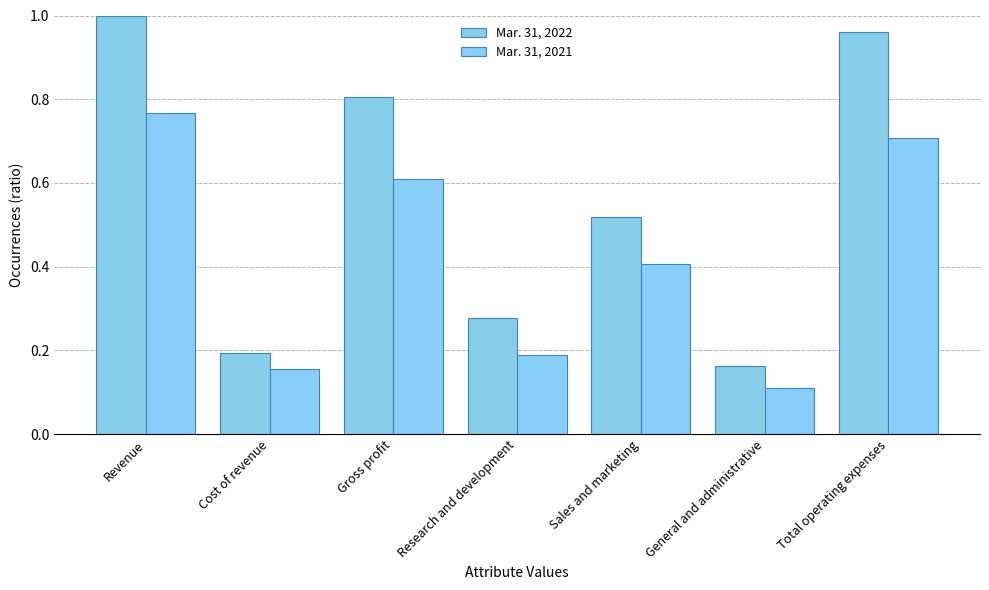

What are all the series names shown in the legend?

Mar. 31, 2022, Mar. 31, 2021